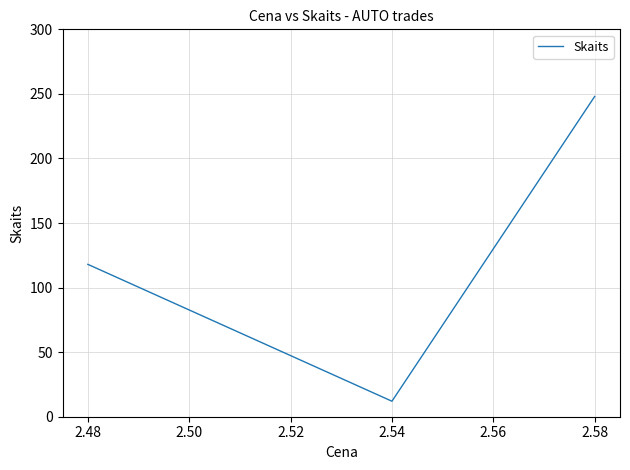

What is the value of the 2nd point from the left?

12